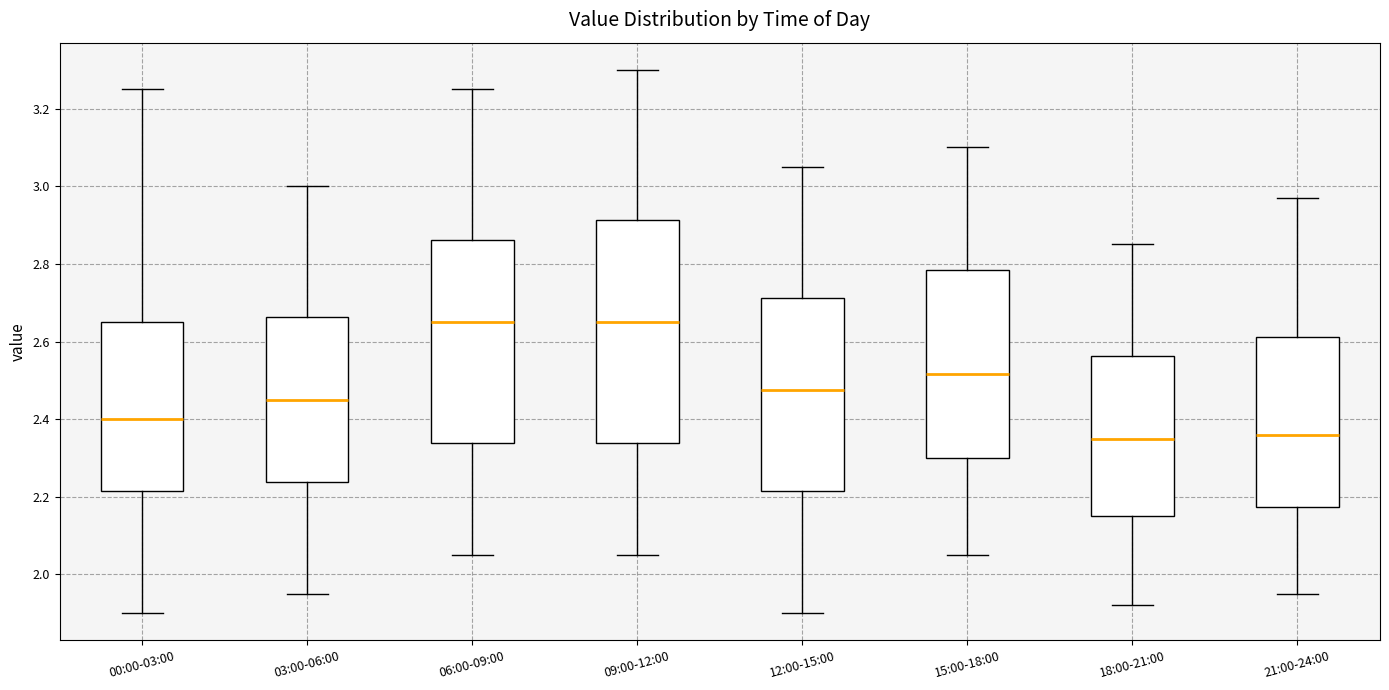

Where is the lower edge of the box for 18:00-21:00 on the y-axis? The values are not printed on the chart, so give them approximately, as read against the axis.

2.16